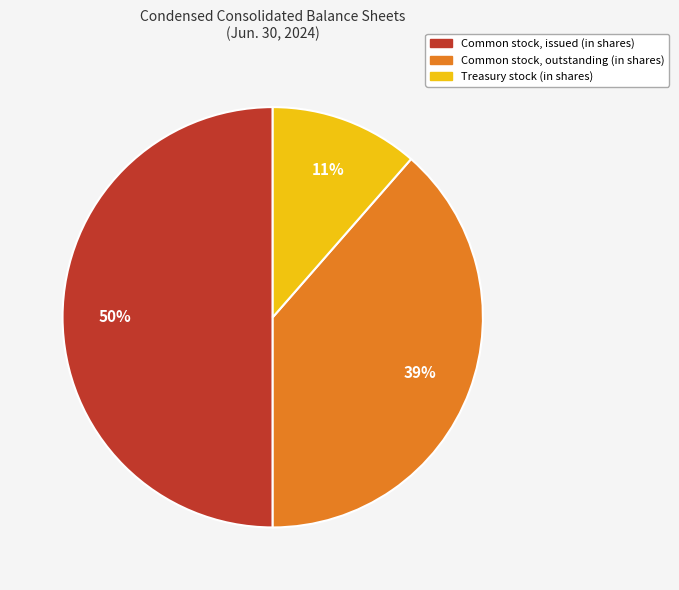

Which category has the smallest portion of the pie?

Treasury stock (in shares)